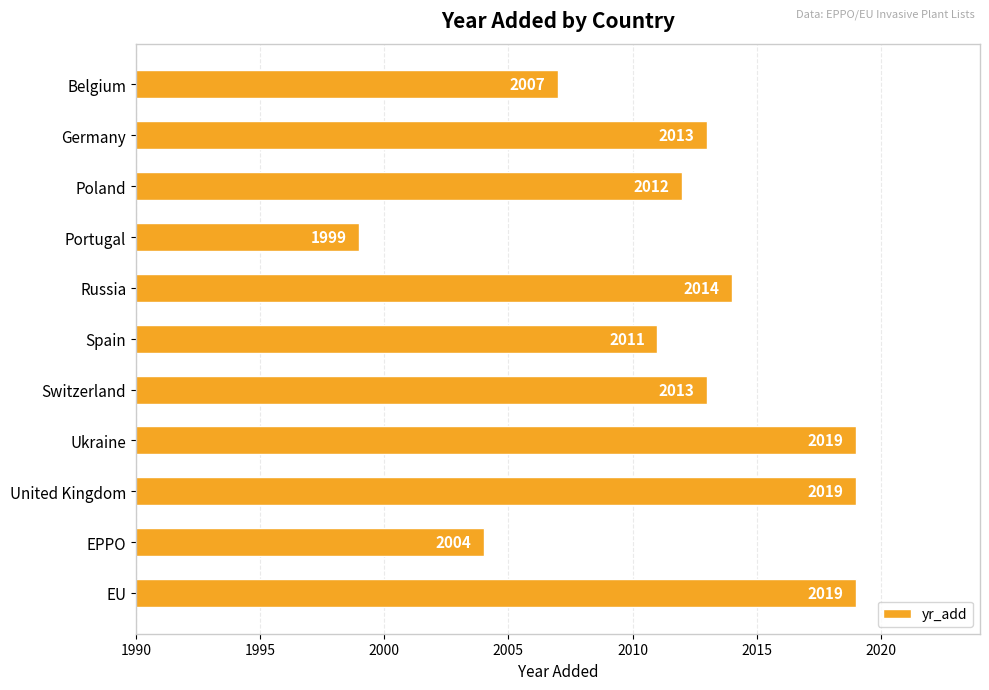

Where is the data nearest to the value 2009?

Belgium